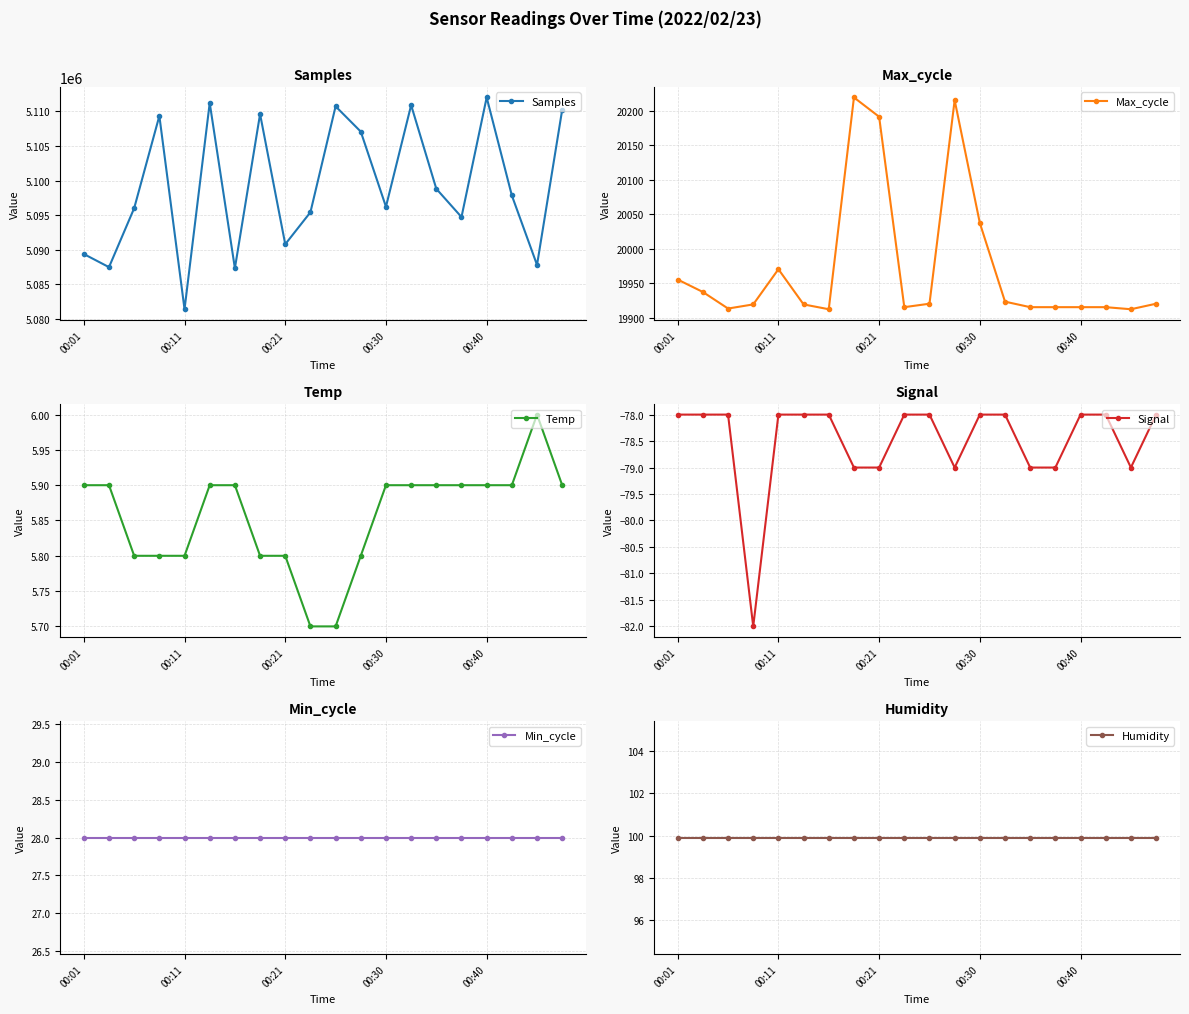

How many lines are shown in the chart?

6